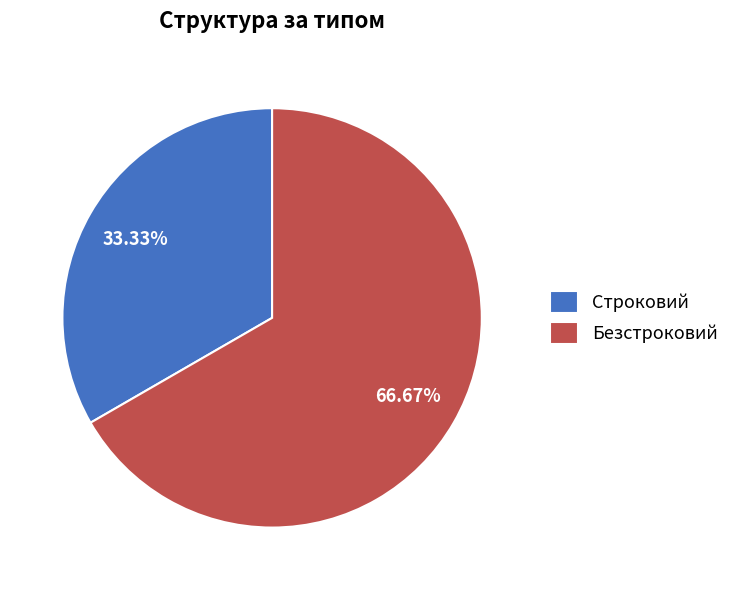

What is the smallest slice in the pie chart?

Строковий